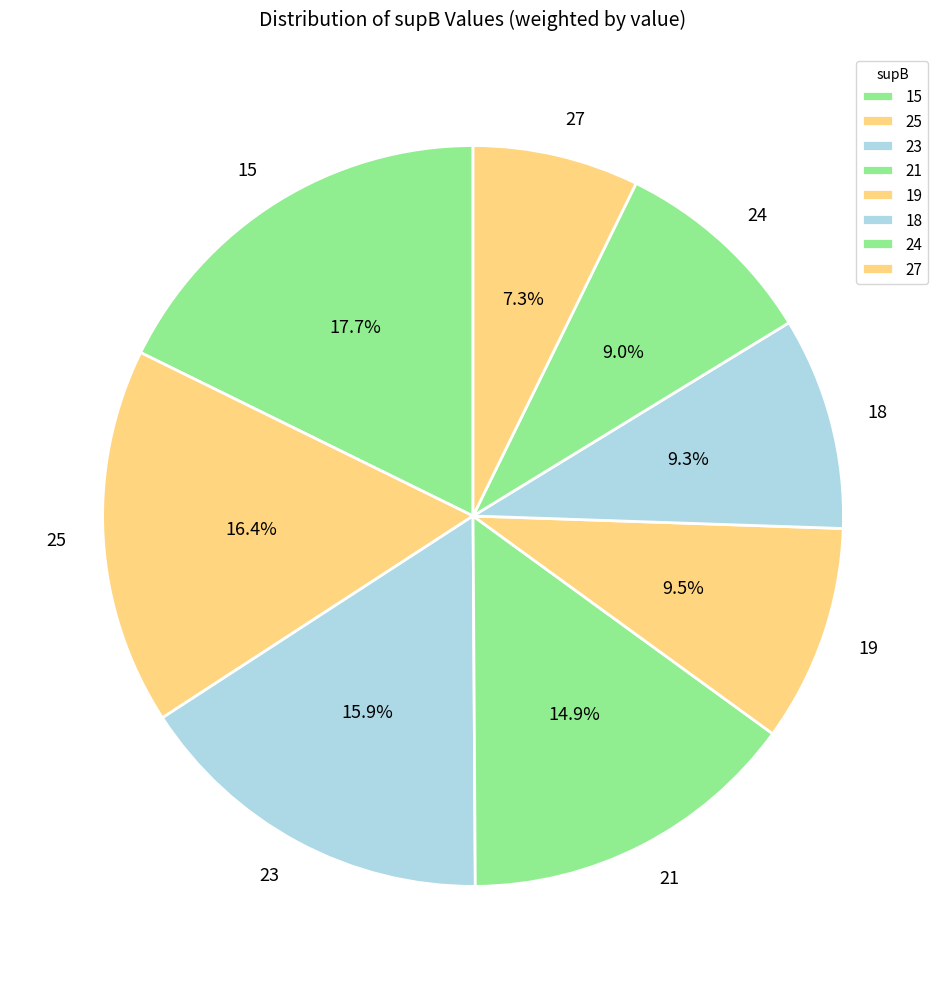

Is 25 the majority of the pie?

No